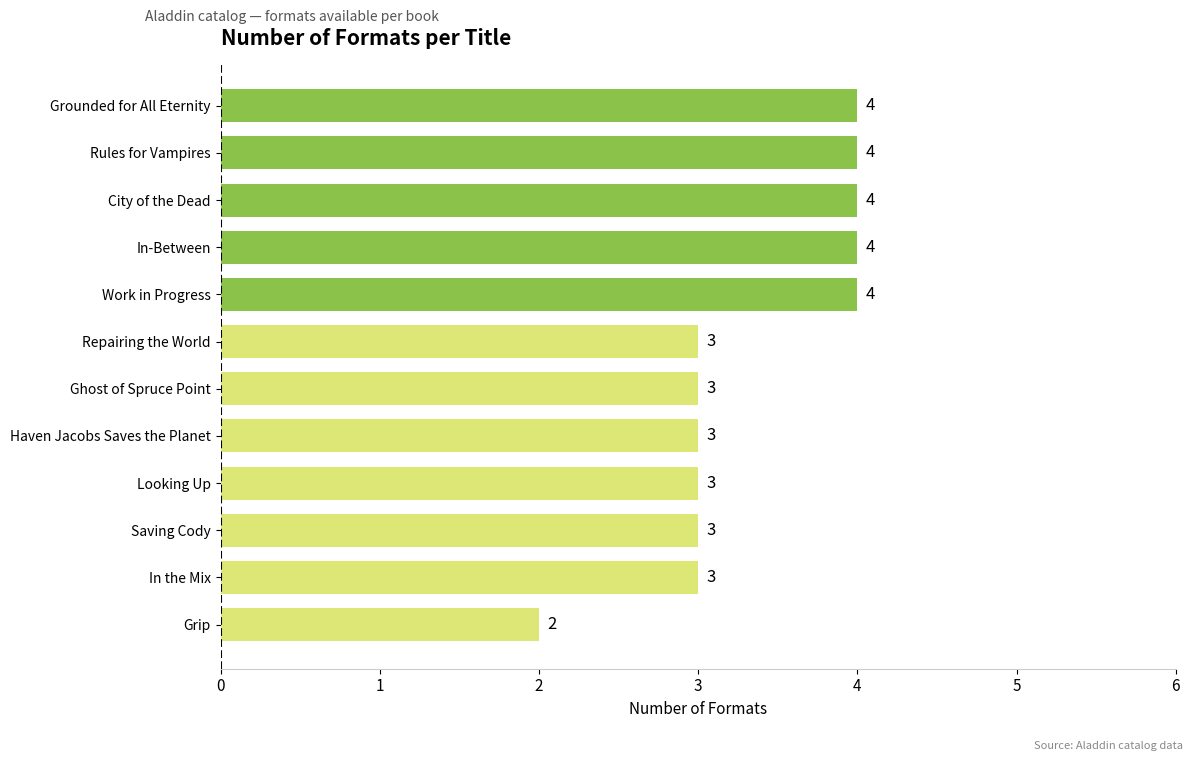

Is it true that the value at Work in Progress is 2?

False